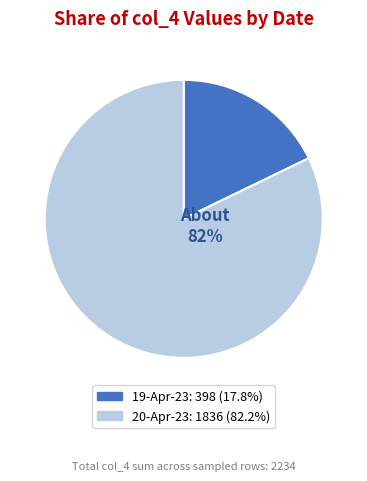

Does any single category account for the majority?

Yes